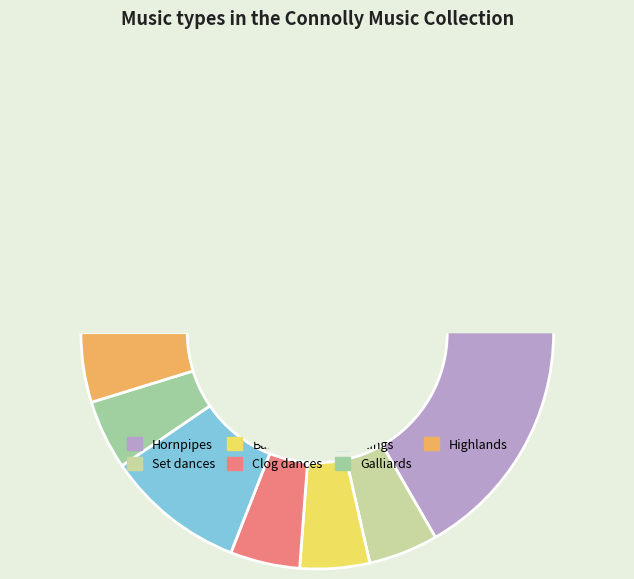

True or false: Flings accounts for 4% of the total.

False